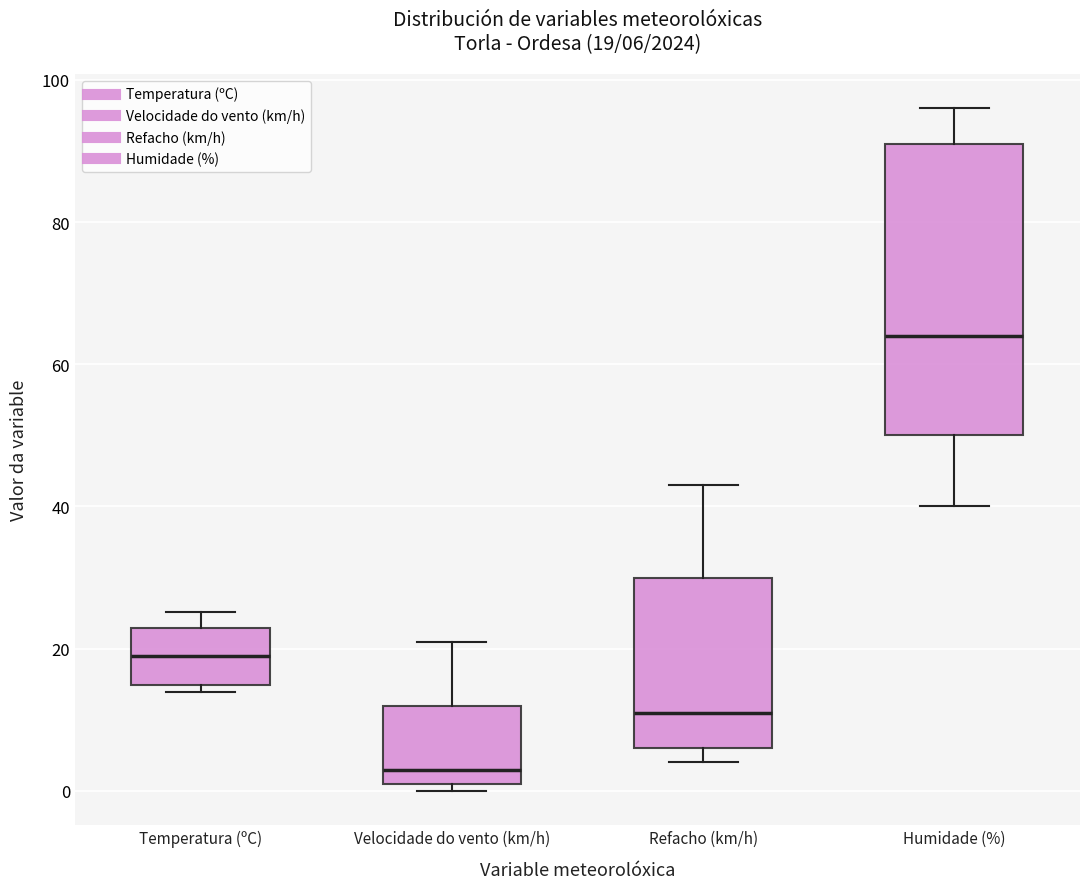

Which box's median line is the lowest?

Velocidade do vento (km/h)